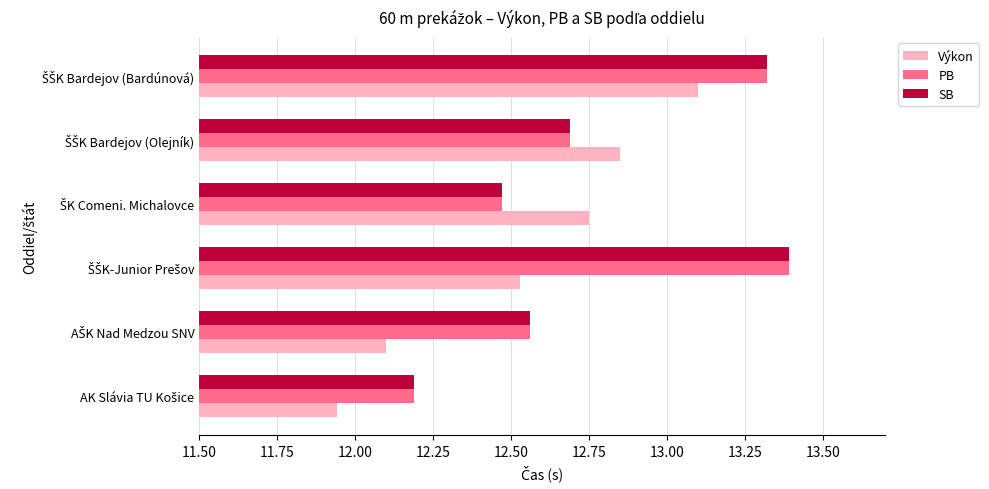

How many SB values are between 12 and 13?

4